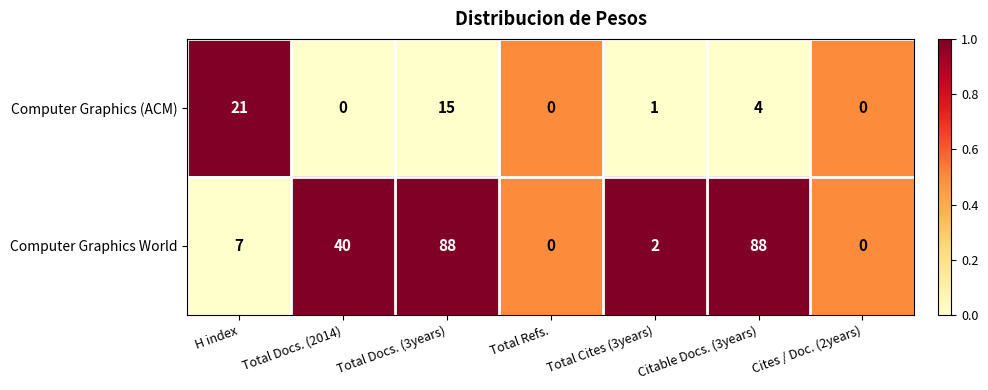

Which series changed the most between H index and Cites / Doc. (2years)?

Computer Graphics (ACM)